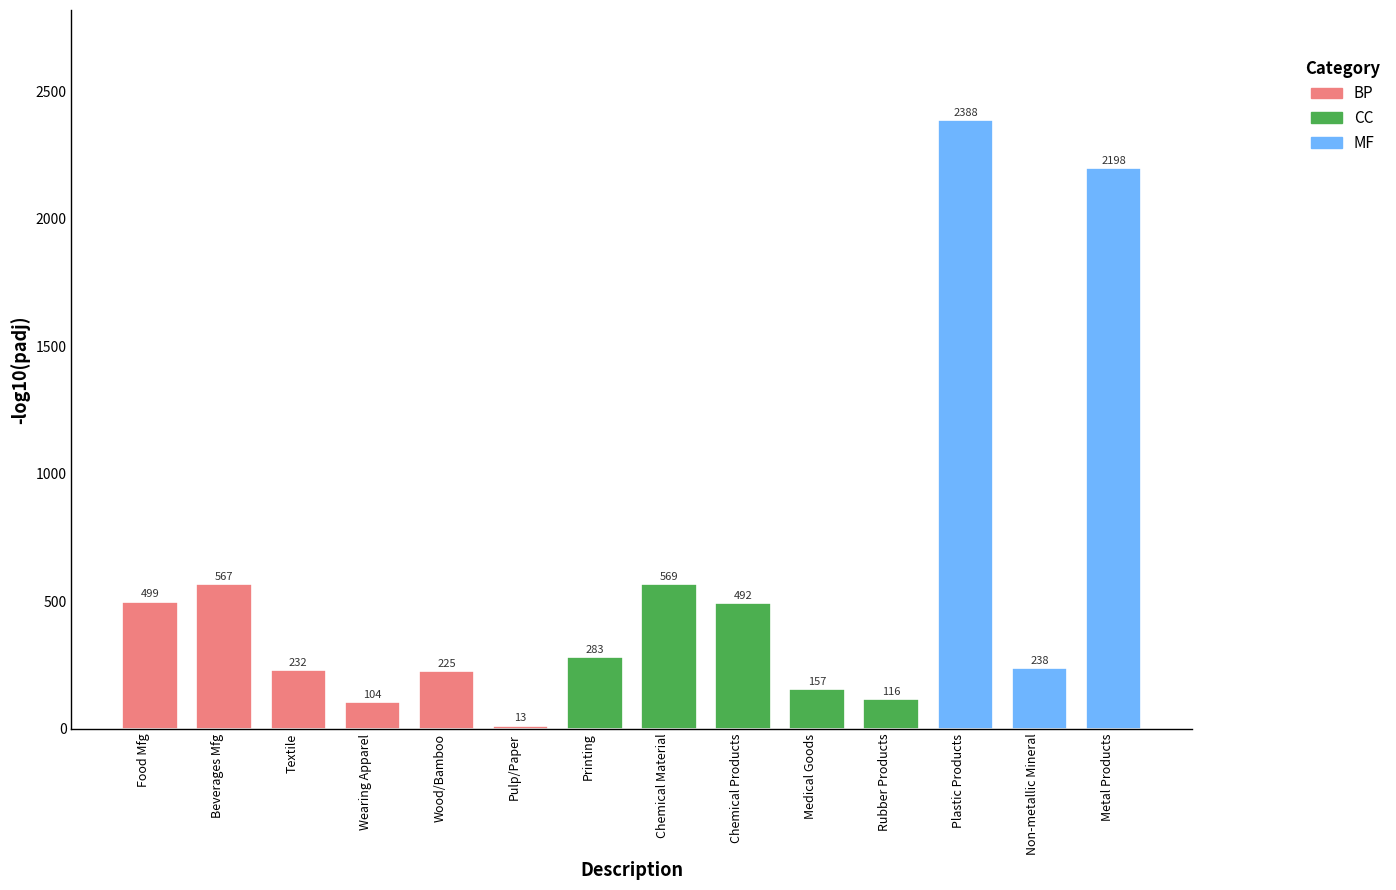

What is the sum of the values at Beverages Mfg and Plastic Products?

2955